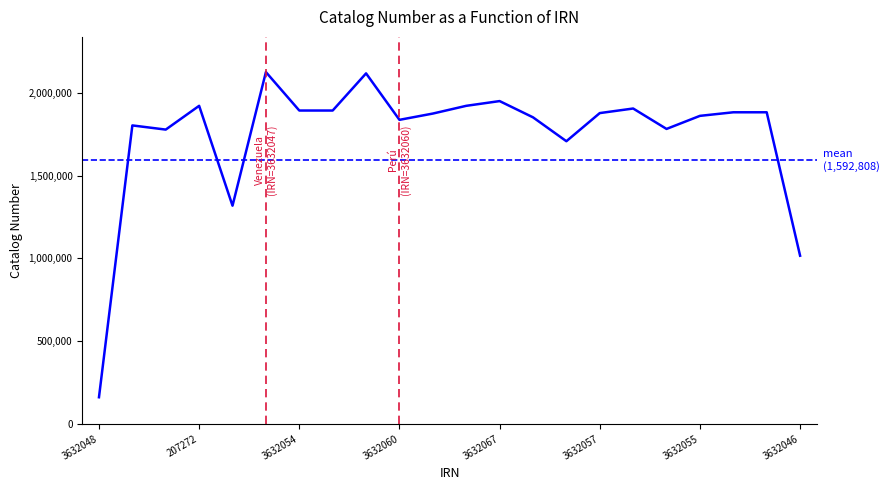

The value at 3632046 is 1016011. True or false?

True